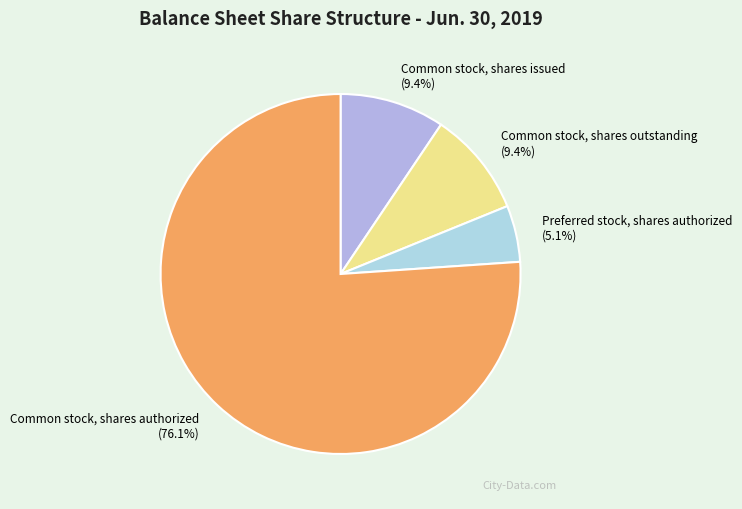

Is it true that Common stock, shares authorized is 62% of the pie?

False